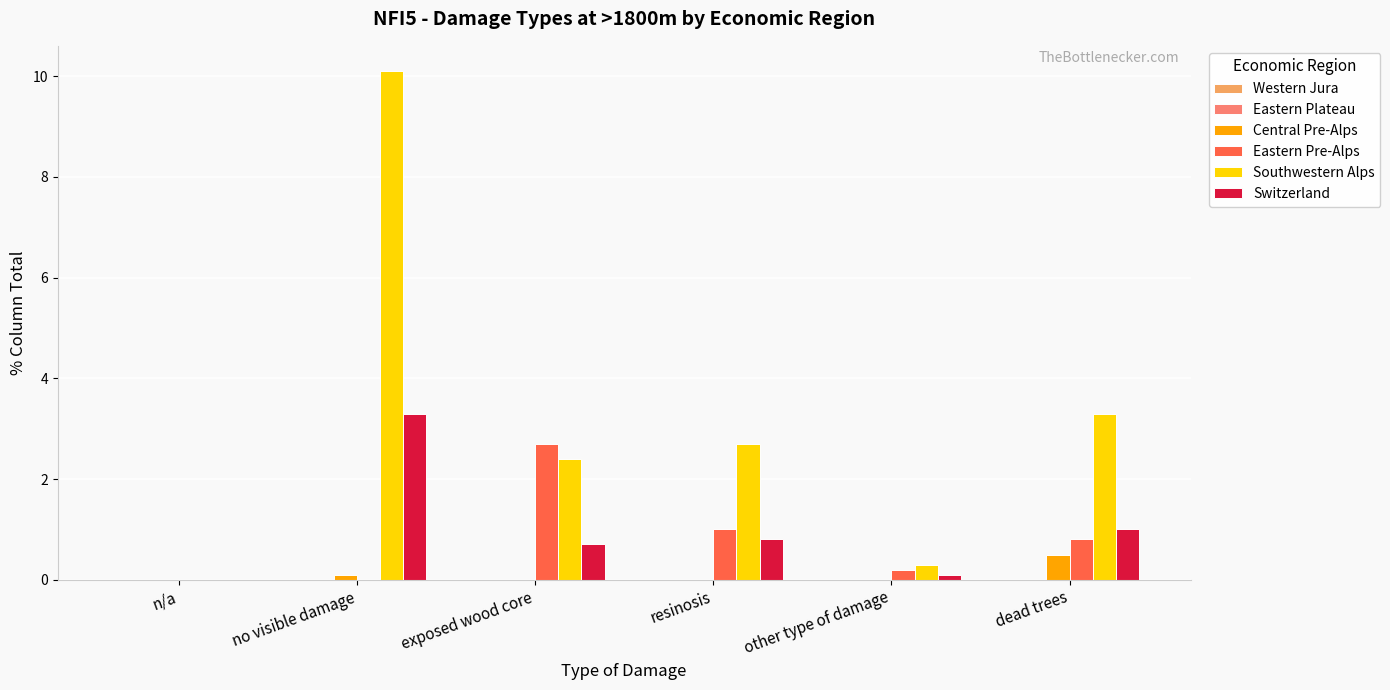

Which series has the largest range (max minus min)?

Southwestern Alps